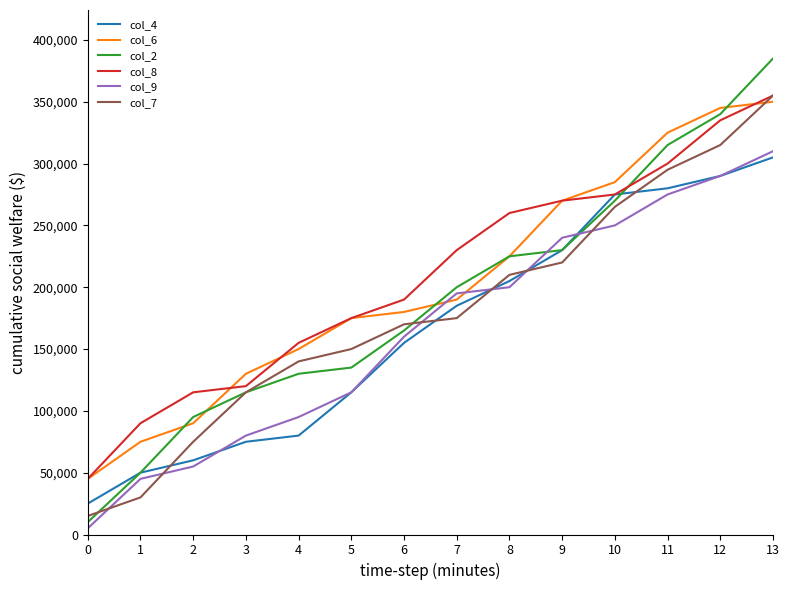

Which series ends up on top after the final intersection of col_7 and col_6?

col_7